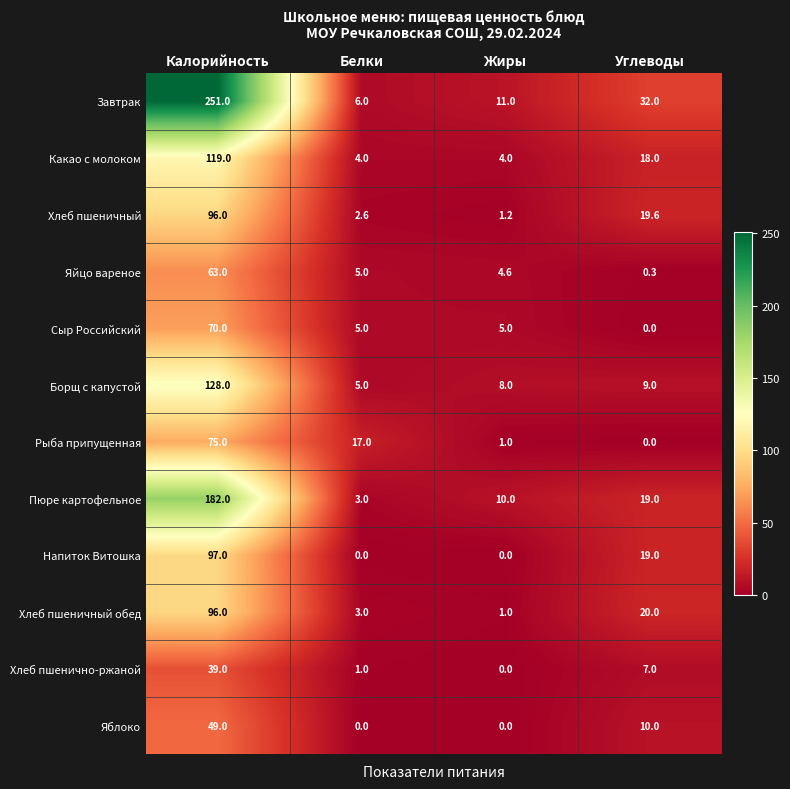

What is the sum of the Яйцо вареное values at Белки and Калорийность?

68.0